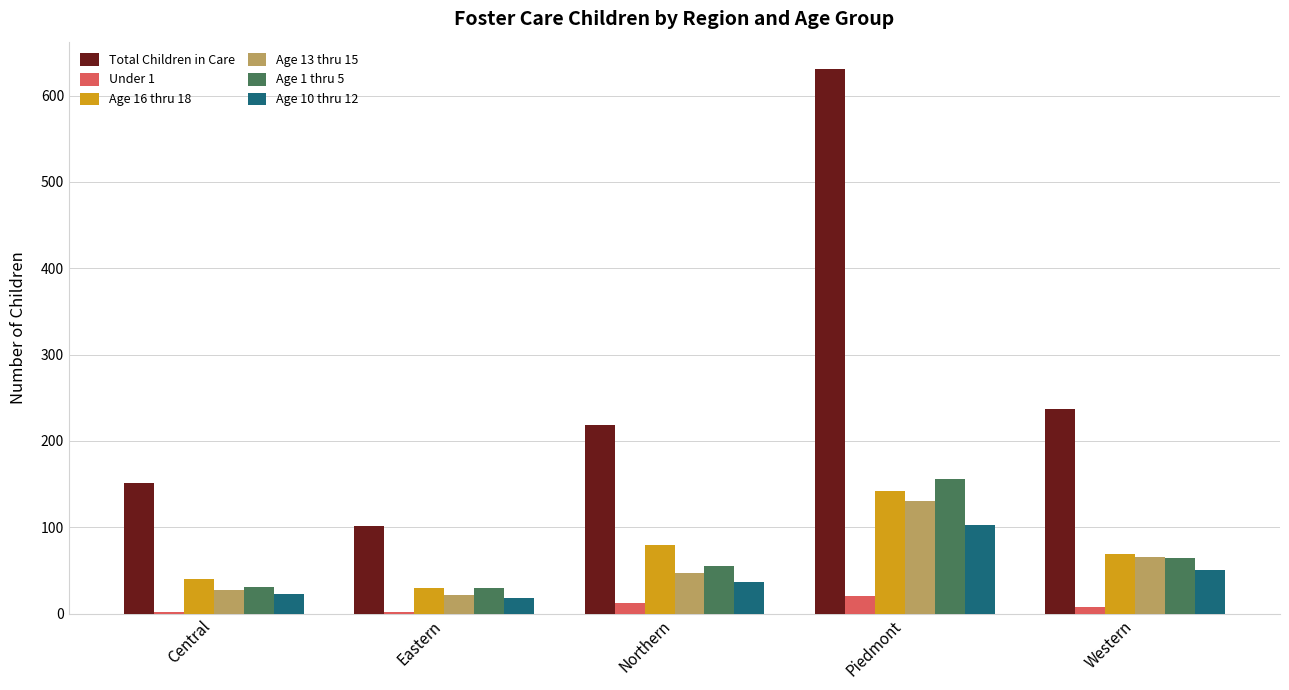

Which category has the highest value in the Age 10 thru 12 series?

Piedmont